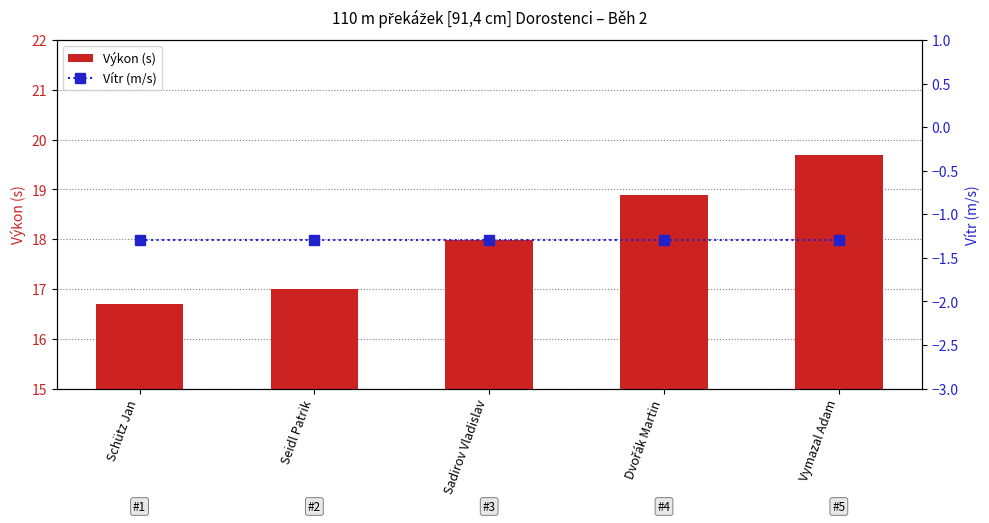

How many data points does each series have?

5